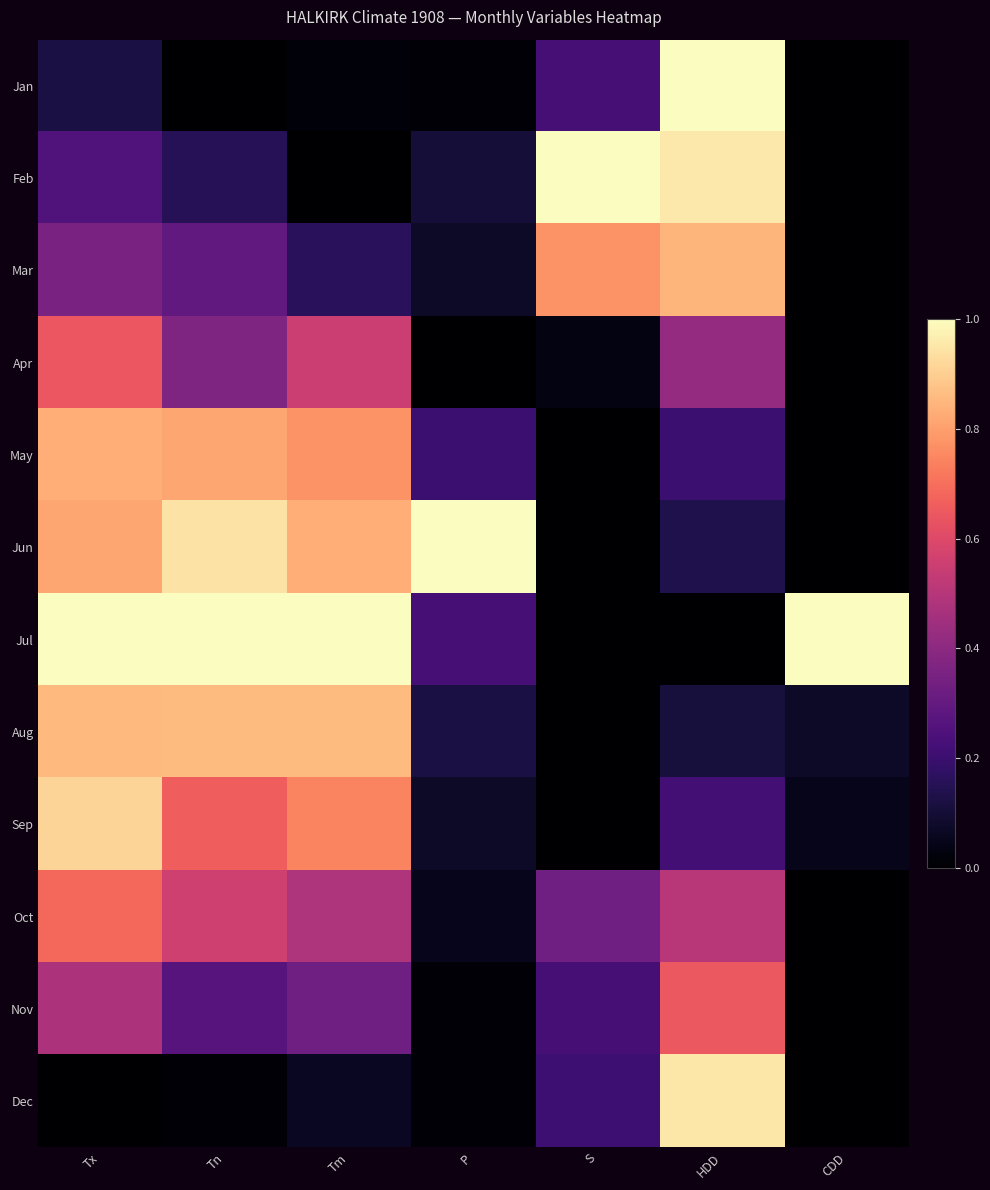

Which category has the lowest value across all series?

Tn